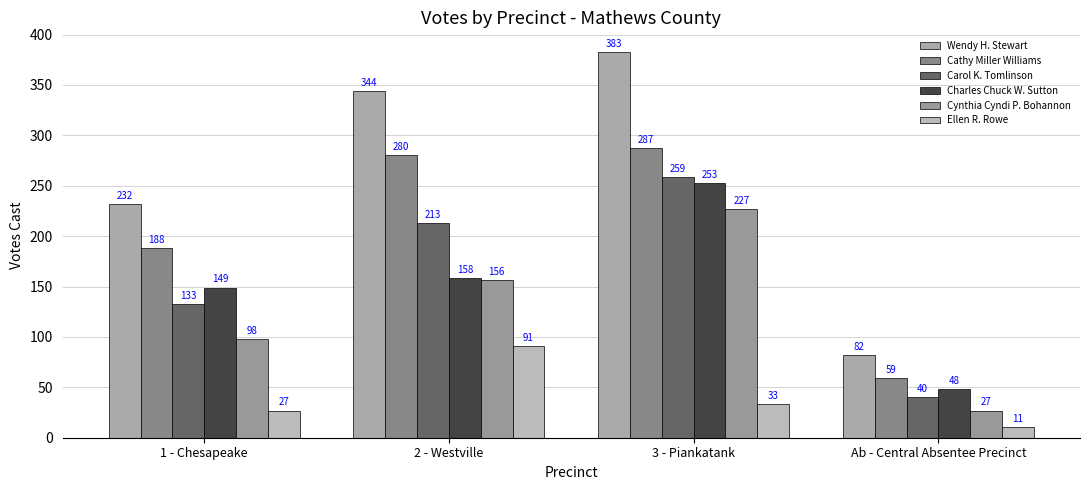

What is the difference between the Cathy Miller Williams values at Ab - Central Absentee Precinct and 3 - Piankatank?

228